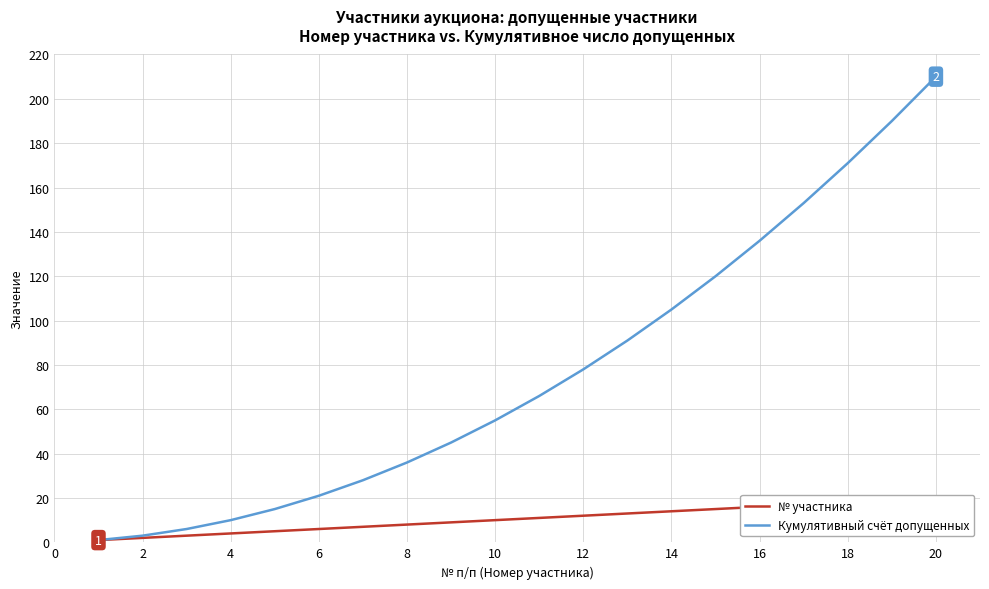

The value of Кумулятивный счёт допущенных at 16 is 136. True or false?

True